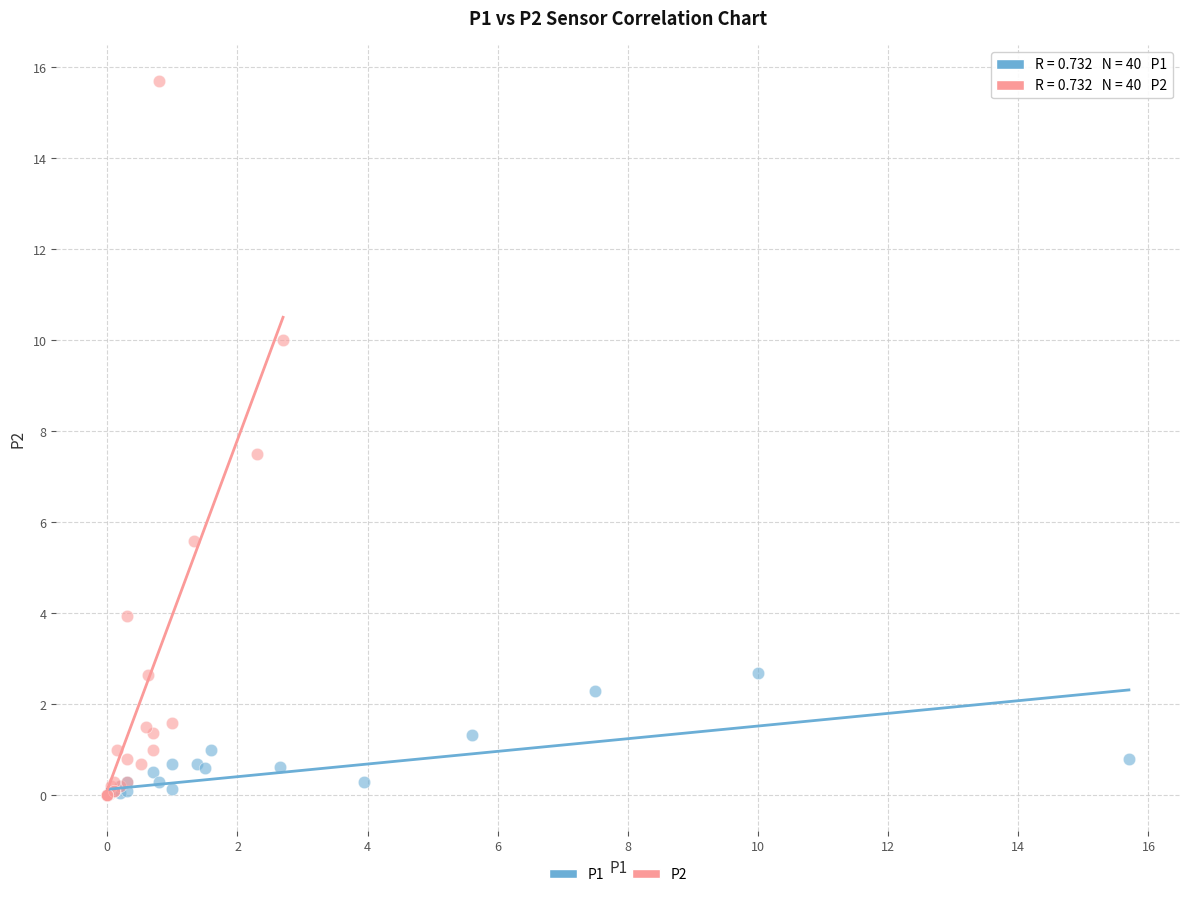

Which series has the largest Y range (max minus min)?

P2